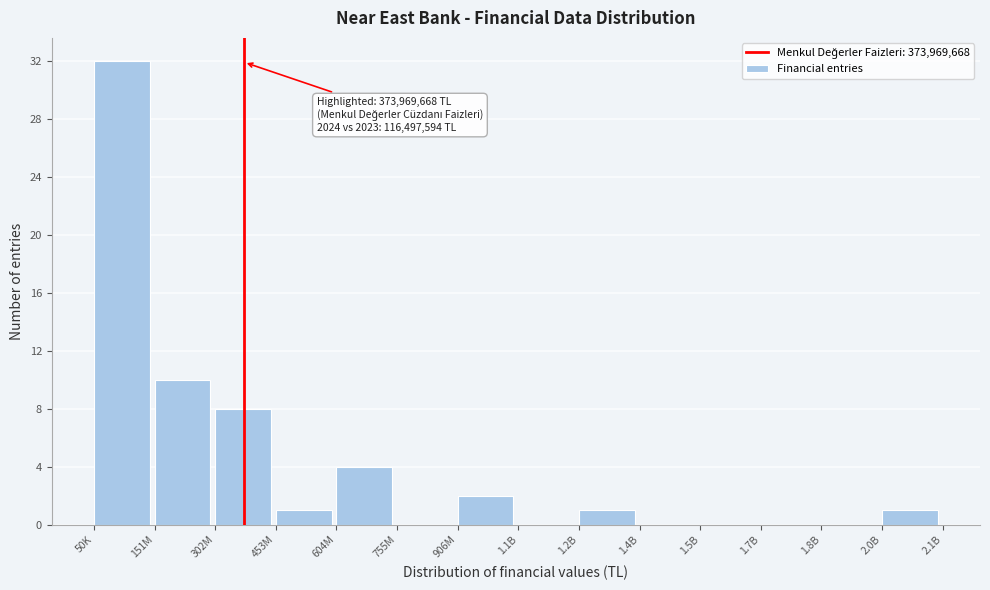

Reading left to right, extract all data points from this chart.

50K=32	151M=10	302M=8	453M=1	604M=4	755M=0	906M=2	1.1B=0	1.2B=1	1.4B=0	1.5B=0	1.7B=0	1.8B=0	2.0B=1